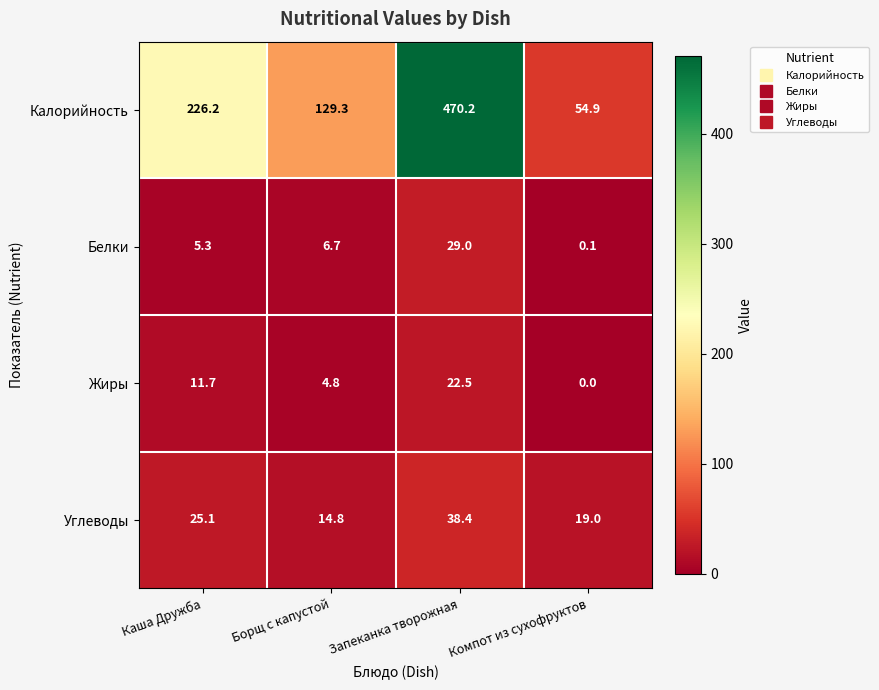

Which series has the largest total across all categories?

Калорийность